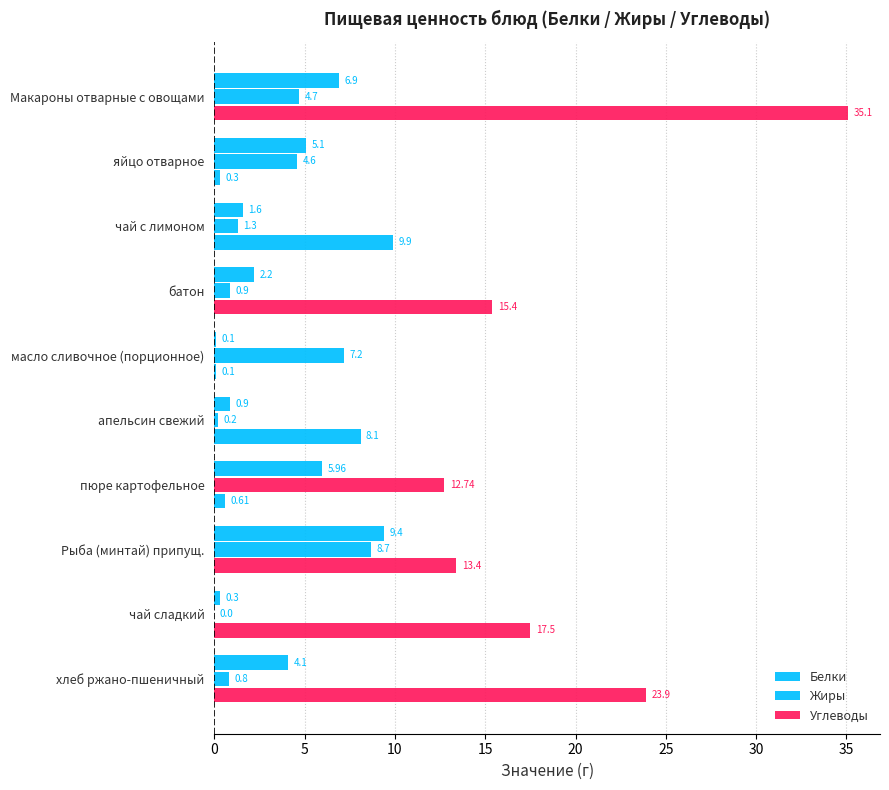

Which series has the largest total across all categories?

Углеводы